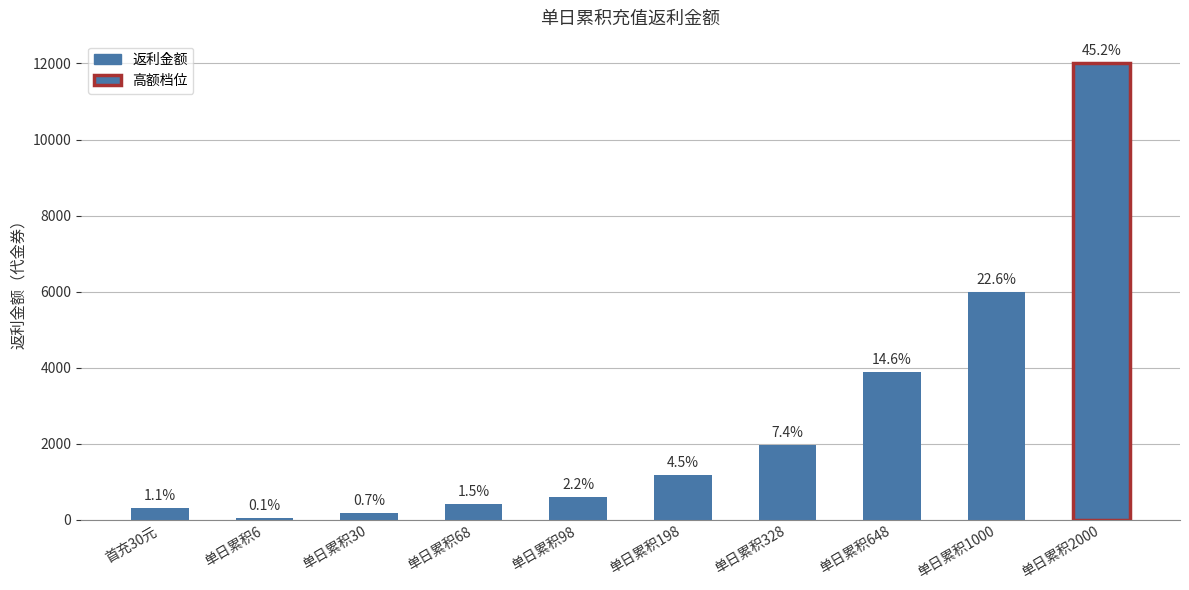

Which has a higher value, 单日累积648 or 单日累积98?

单日累积648